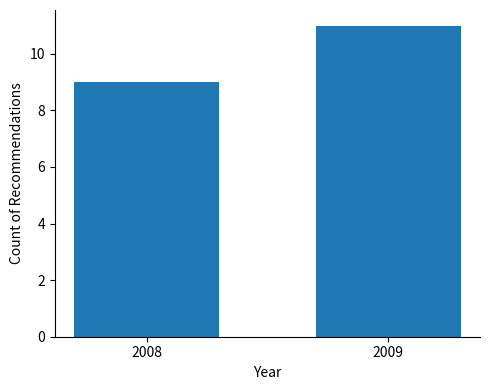

Reading left to right, transcribe all the data shown in this chart.

2008=9	2009=11